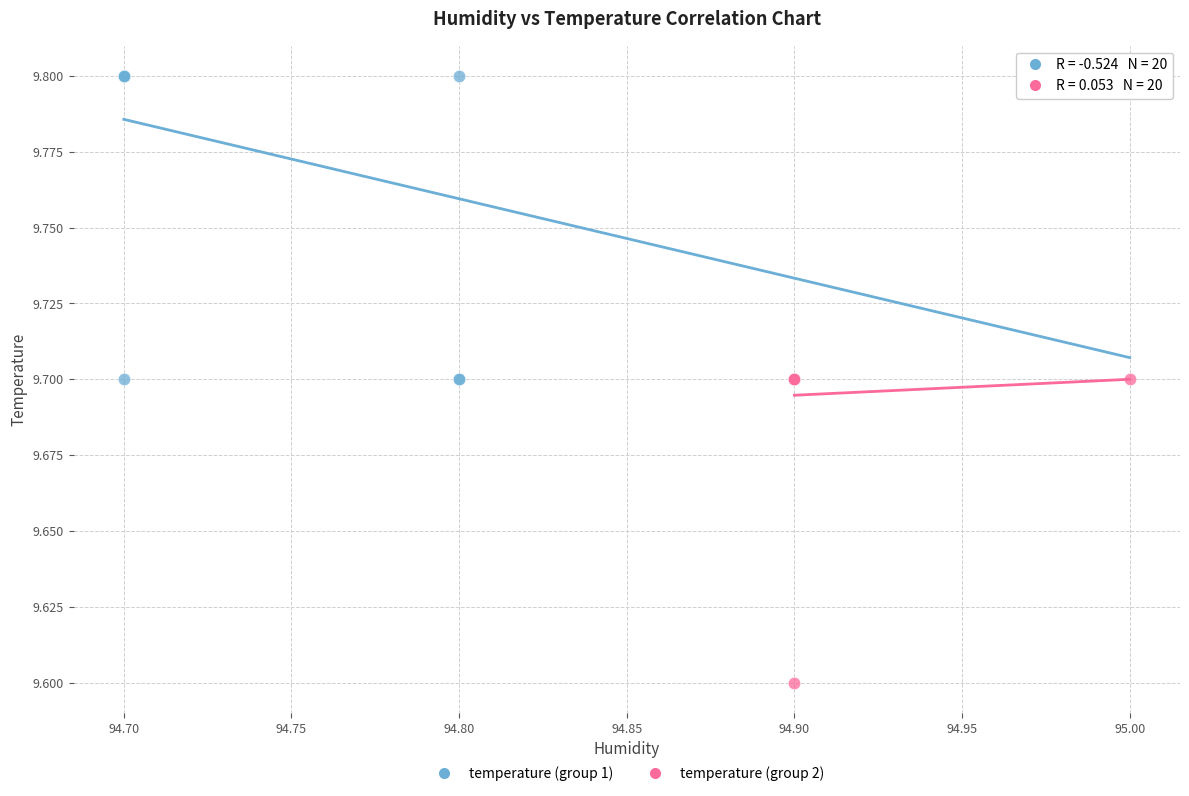

Which series contains the lowest Y value?

temperature (group 2)